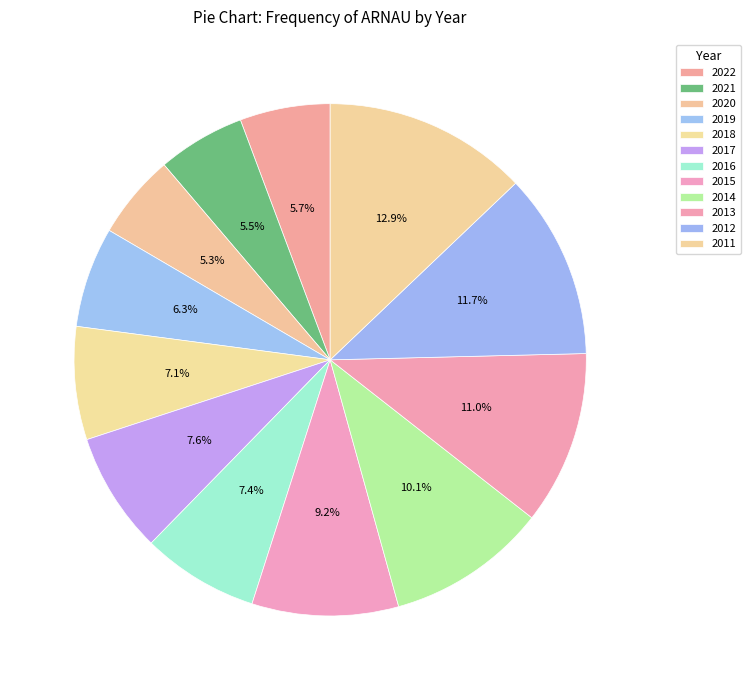

How much of the chart is everything except 2013?

89.0%